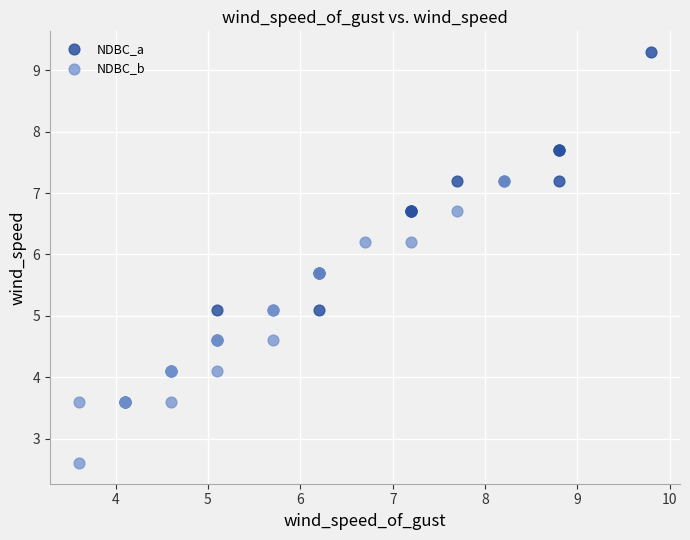

What are all the series names shown in the legend?

NDBC_a, NDBC_b